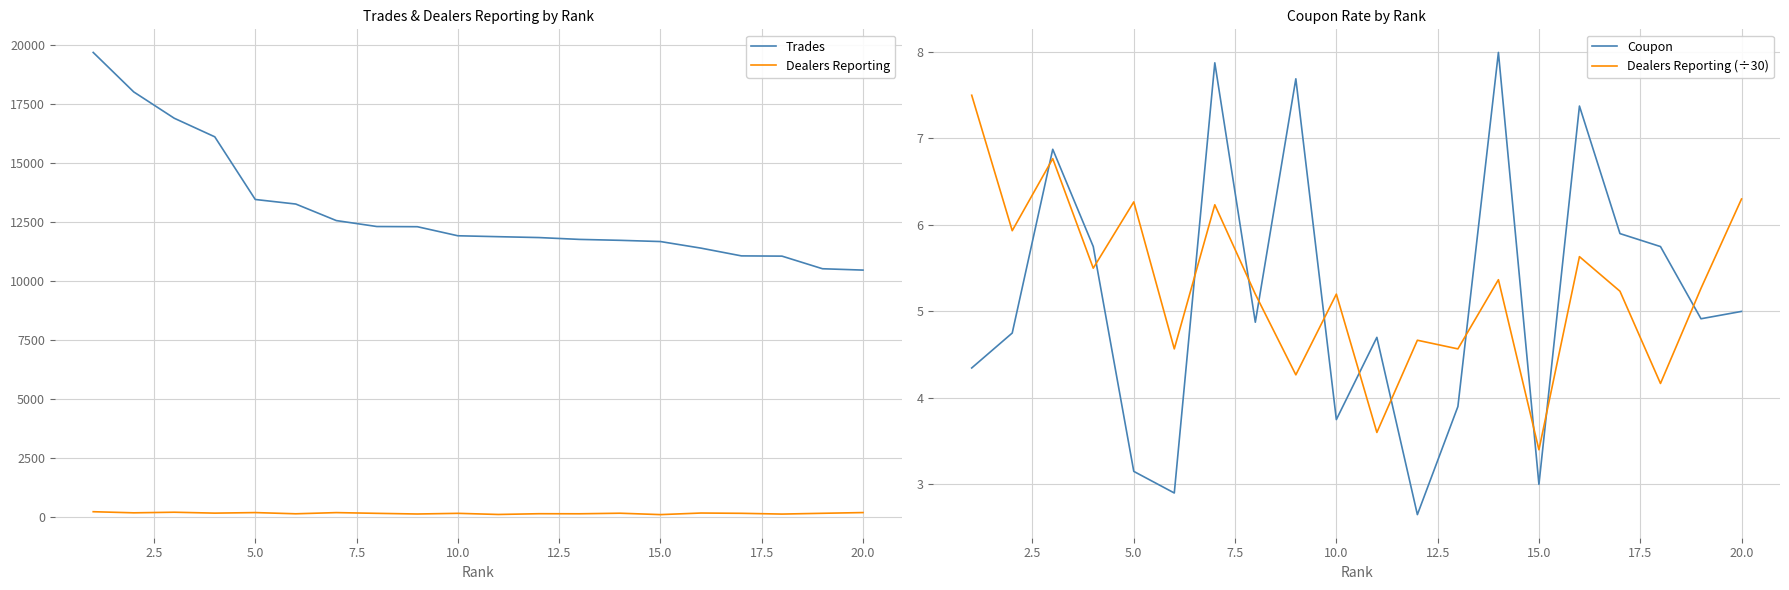

True or false: Dealers Reporting and Trades intersect in this chart.

False